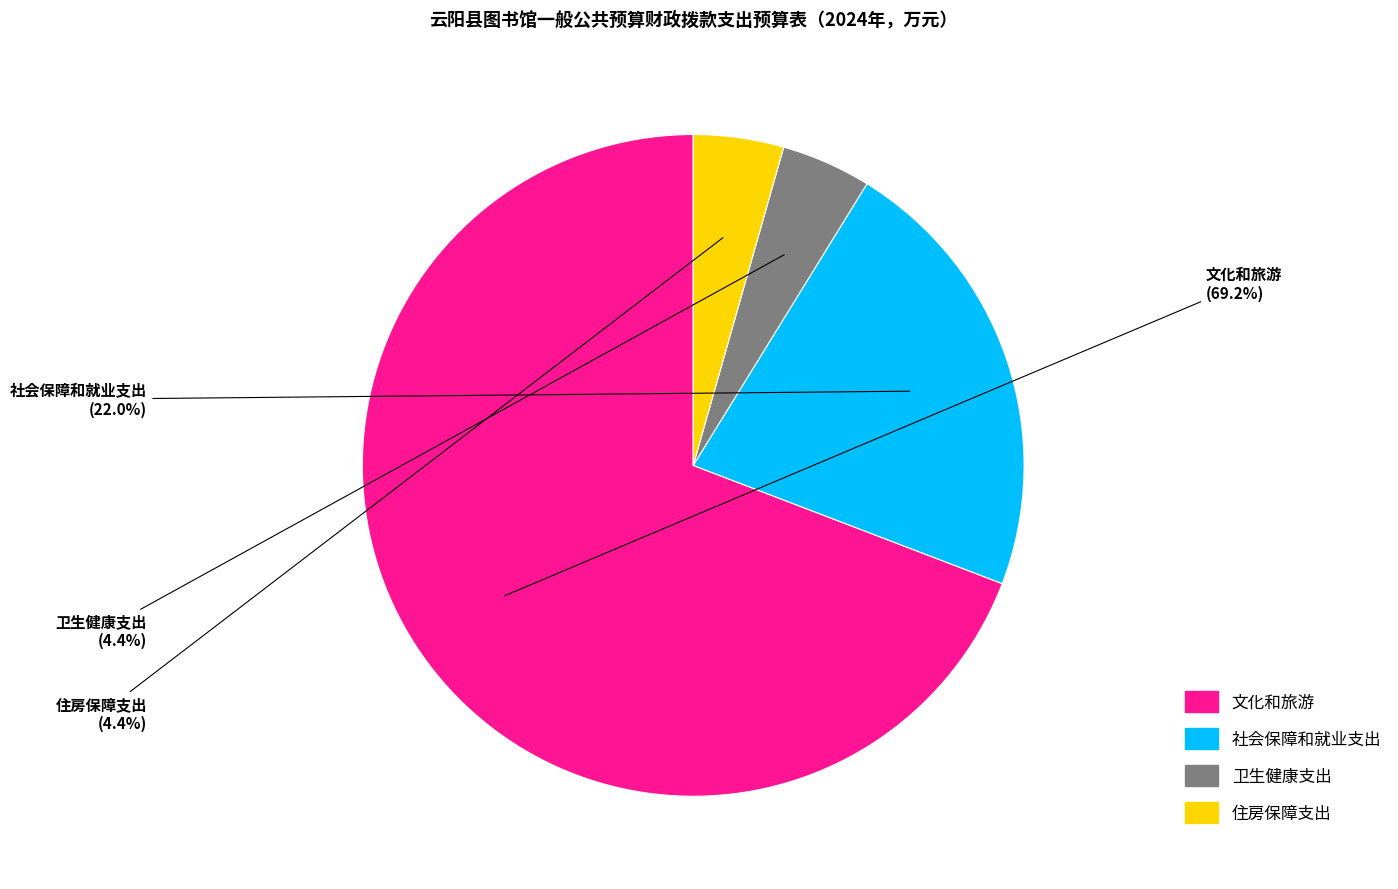

To the nearest percent, what is the difference between the largest and smallest slice percentages?

65%